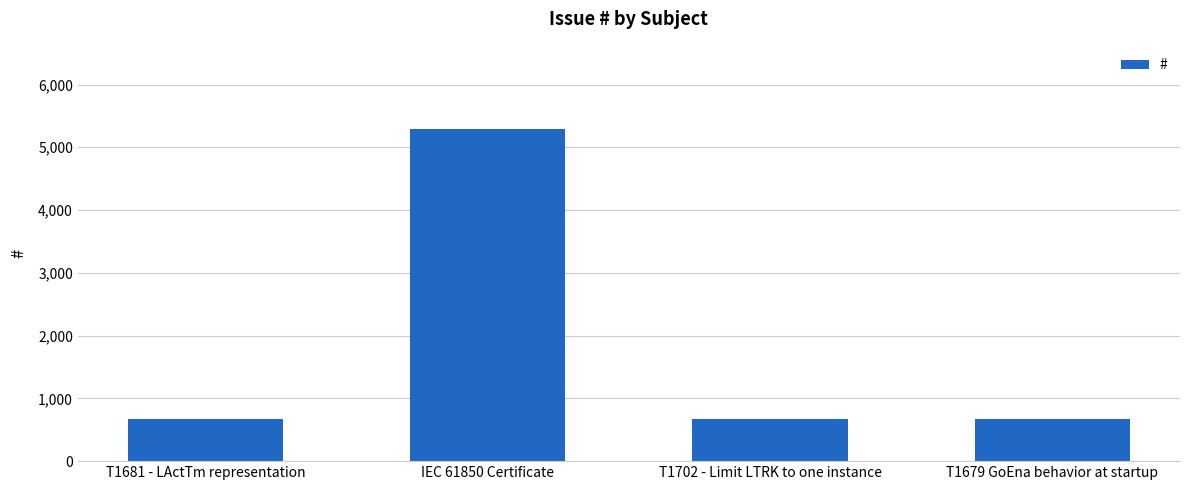

What is the label of the 1st bar from the left?

T1681 - LActTm representation